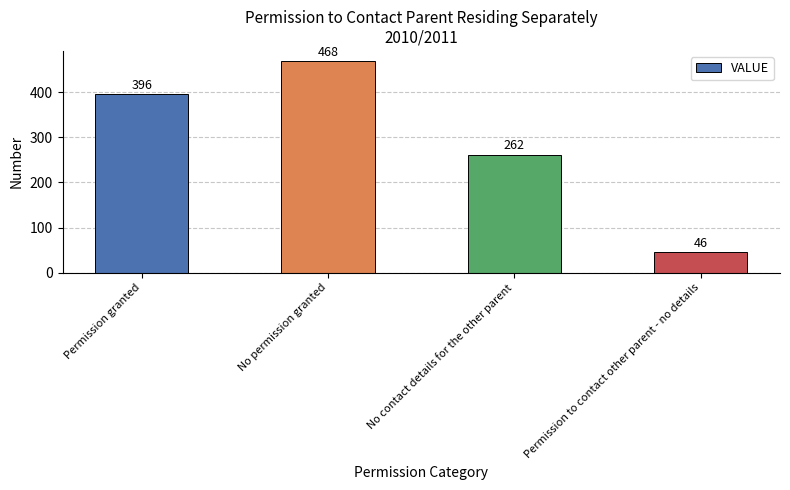

What is the maximum value shown in the chart?

468